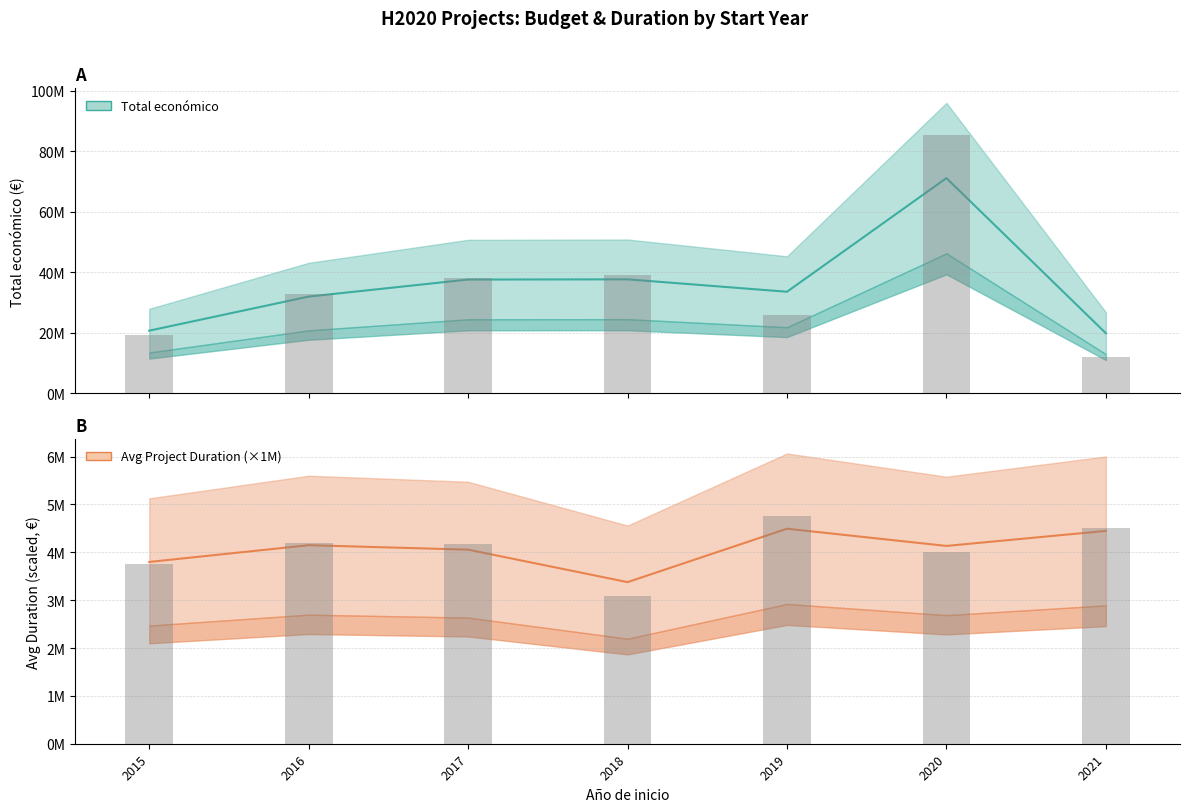

Does the chart contain stacked bars?

No